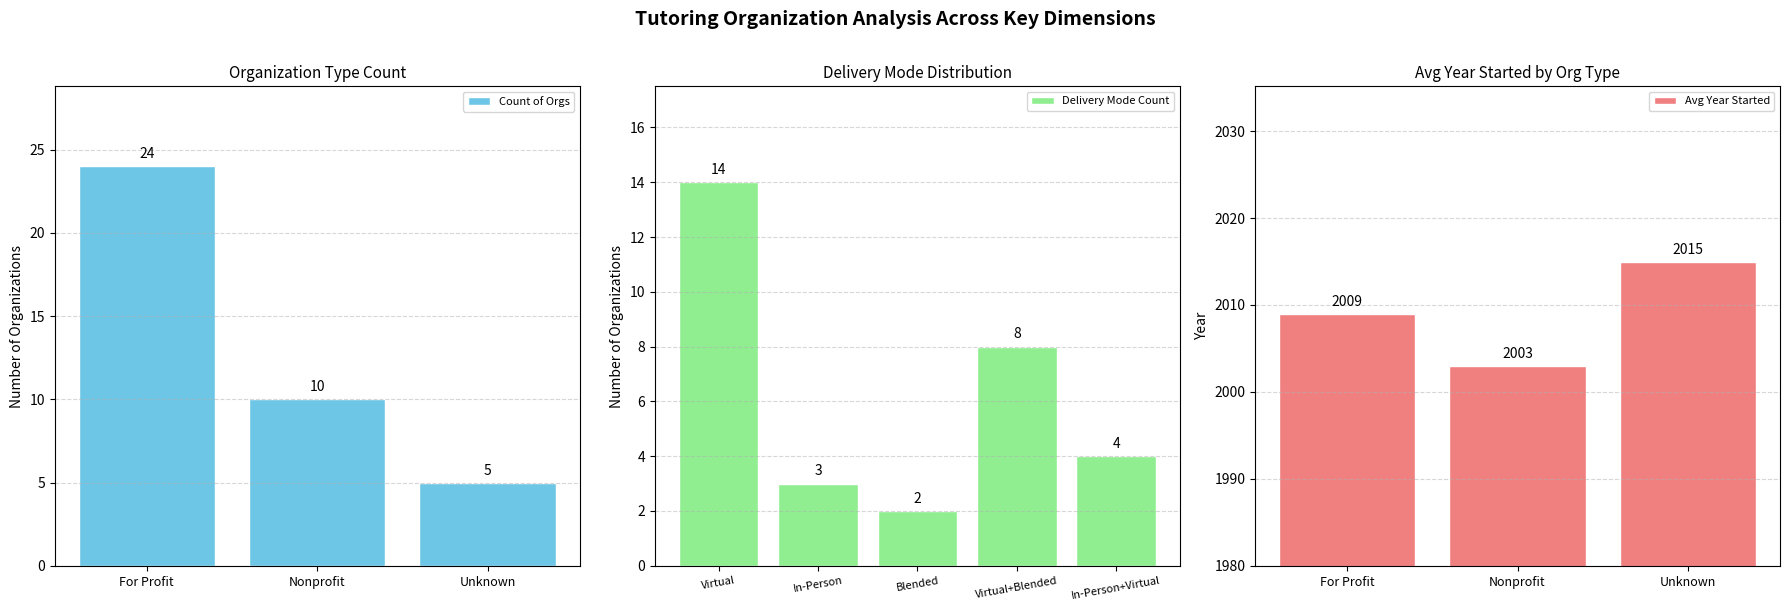

At which label does Count of Orgs first exceed 10?

For Profit